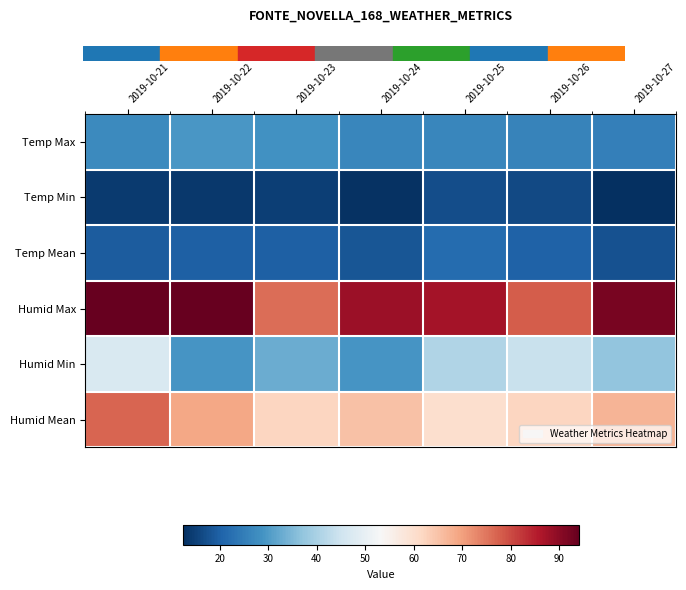

Rank the series by their maximum value, from highest to lowest.

Humid Max, Humid Mean, Humid Min, Temp Max, Temp Mean, Temp Min